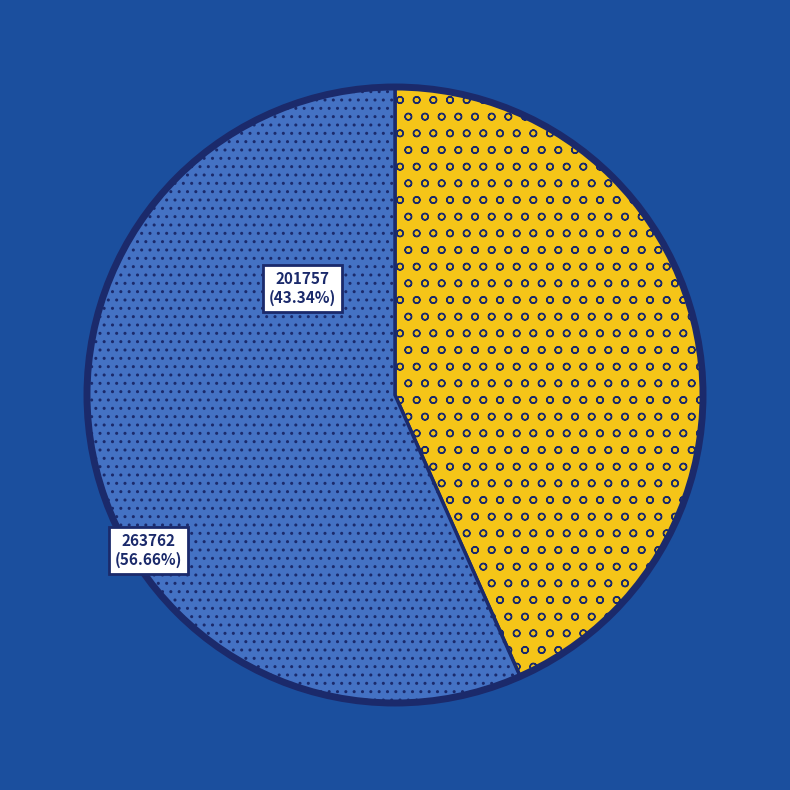

Is there any slice that represents more than half of the pie?

Yes